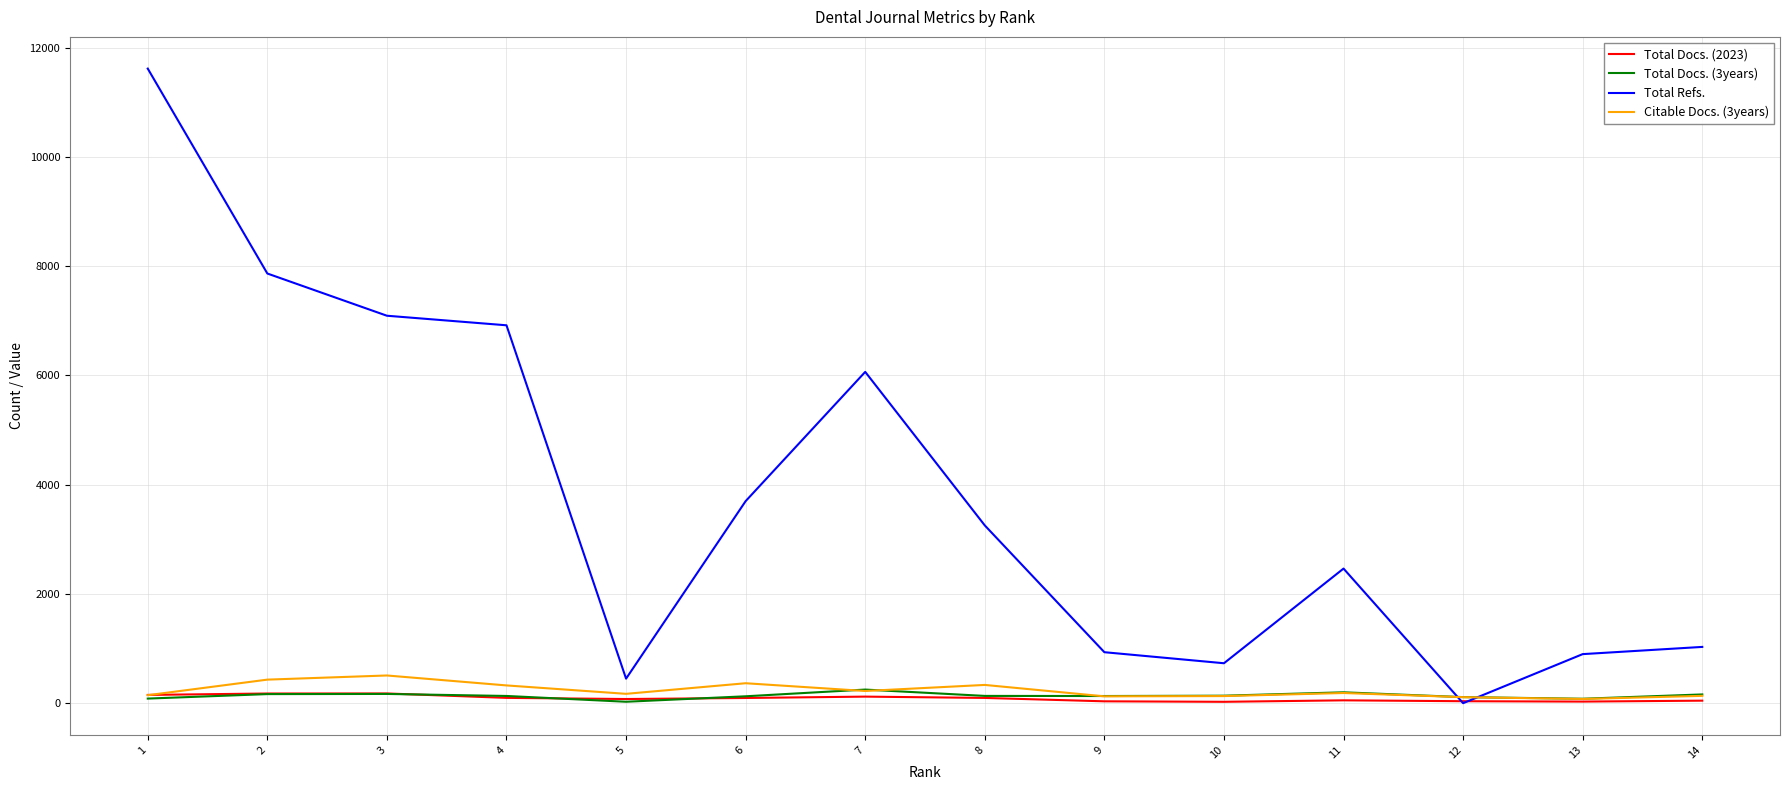

True or false: Total Docs. (2023) has more than 1 points higher than both neighbors.

True